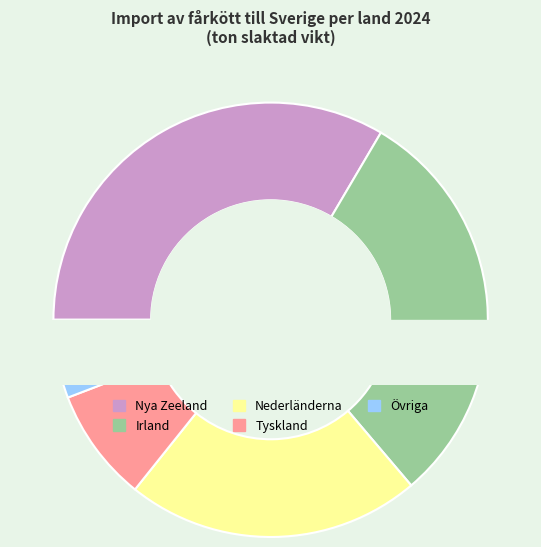

To the nearest percent, what is the combined percentage of Övriga and Irland?

36%